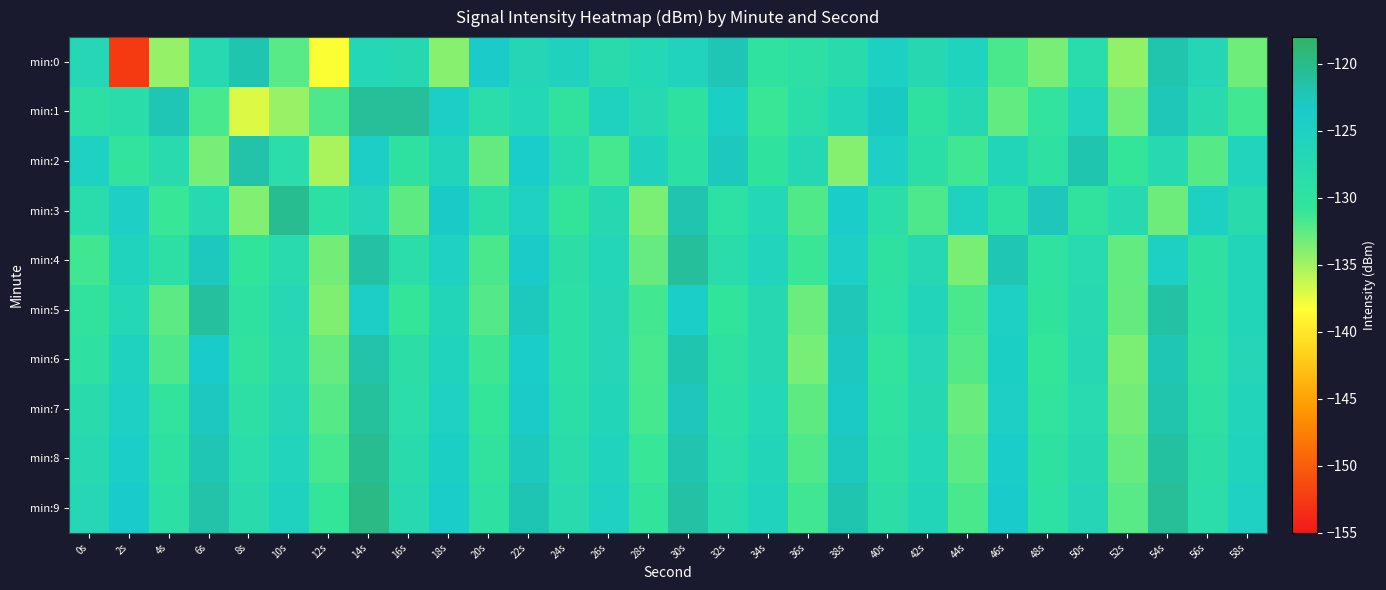

Reading left to right, extract all data points from this chart.

min:0: 0s=-126.9	2s=-152.6	4s=-134.5	6s=-127.4	8s=-122.1	10s=-132.3	12s=-138.2	14s=-126.8	16s=-127.2	18s=-134.0	20s=-123.5	22s=-126.7	24s=-125.4	26s=-128.2	28s=-126.8	30s=-125.9	32s=-122.3	34s=-130.0	36s=-129.2	38s=-127.9	40s=-124.9	42s=-127.2	44s=-125.6	46s=-131.7	48s=-133.4	50s=-128.2	52s=-134.4	54s=-122.0	56s=-126.7	58s=-133.1
min:1: 0s=-129.3	2s=-128.4	4s=-122.4	6s=-131.7	8s=-137.1	10s=-134.6	12s=-131.9	14s=-120.9	16s=-120.9	18s=-124.4	20s=-128.5	22s=-126.8	24s=-130.1	26s=-125.3	28s=-127.6	30s=-129.8	32s=-124.5	34s=-131.2	36s=-128.9	38s=-126.4	40s=-123.1	42s=-129.7	44s=-127.3	46s=-132.6	48s=-130.4	50s=-125.8	52s=-133.2	54s=-122.5	56s=-127.9	58s=-131.5
min:2: 0s=-125.1	2s=-130.5	4s=-127.8	6s=-133.4	8s=-121.7	10s=-128.6	12s=-135.2	14s=-124.3	16s=-129.9	18s=-126.1	20s=-132.7	22s=-123.8	24s=-128.2	26s=-131.6	28s=-125.5	30s=-129.1	32s=-122.8	34s=-130.3	36s=-127.1	38s=-133.9	40s=-124.6	42s=-128.8	44s=-131.4	46s=-126.3	48s=-129.6	50s=-122.1	52s=-130.8	54s=-127.4	56s=-132.2	58s=-125.9
min:3: 0s=-128.3	2s=-124.7	4s=-131.1	6s=-127.5	8s=-133.8	10s=-120.4	12s=-129.2	14s=-126.6	16s=-132.5	18s=-123.3	20s=-128.9	22s=-125.1	24s=-130.7	26s=-127.2	28s=-133.6	30s=-122.0	32s=-129.4	34s=-126.8	36s=-132.0	38s=-124.1	40s=-128.5	42s=-131.9	44s=-125.4	46s=-129.7	48s=-122.6	50s=-130.2	52s=-127.6	54s=-133.1	56s=-124.9	58s=-128.1
min:4: 0s=-131.4	2s=-125.7	4s=-129.3	6s=-122.7	8s=-130.6	10s=-127.9	12s=-133.3	14s=-121.5	16s=-128.7	18s=-125.2	20s=-131.8	22s=-123.4	24s=-129.0	26s=-126.5	28s=-132.8	30s=-120.9	32s=-128.4	34s=-126.0	36s=-131.2	38s=-124.6	40s=-129.8	42s=-127.1	44s=-133.5	46s=-122.3	48s=-130.0	50s=-127.7	52s=-132.6	54s=-125.0	56s=-129.5	58s=-126.2
min:5: 0s=-130.2	2s=-126.8	4s=-132.4	6s=-121.1	8s=-129.7	10s=-127.0	12s=-133.7	14s=-124.4	16s=-130.9	18s=-126.3	20s=-132.1	22s=-122.8	24s=-129.1	26s=-126.7	28s=-131.5	30s=-124.2	32s=-130.6	34s=-127.3	36s=-133.0	38s=-122.5	40s=-129.4	42s=-126.1	44s=-131.8	46s=-124.8	48s=-130.3	50s=-127.6	52s=-132.7	54s=-121.4	56s=-129.8	58s=-126.4
min:6: 0s=-129.6	2s=-125.3	4s=-131.9	6s=-123.6	8s=-130.1	10s=-127.4	12s=-132.8	14s=-121.7	16s=-129.0	18s=-125.6	20s=-131.3	22s=-123.9	24s=-129.2	26s=-126.7	28s=-131.7	30s=-122.1	32s=-129.8	34s=-127.2	36s=-133.4	38s=-123.0	40s=-130.5	42s=-126.9	44s=-132.1	46s=-124.5	48s=-130.8	50s=-127.1	52s=-133.6	54s=-122.3	56s=-130.2	58s=-126.6
min:7: 0s=-128.1	2s=-124.8	4s=-130.4	6s=-122.9	8s=-129.3	10s=-126.6	12s=-132.2	14s=-121.0	16s=-128.6	18s=-125.1	20s=-130.8	22s=-123.4	24s=-128.9	26s=-126.2	28s=-131.6	30s=-122.6	32s=-129.1	34s=-126.8	36s=-132.5	38s=-123.2	40s=-130.0	42s=-127.3	44s=-132.9	46s=-124.6	48s=-130.4	50s=-127.7	52s=-133.3	54s=-121.9	56s=-129.5	58s=-126.1
min:8: 0s=-127.5	2s=-124.2	4s=-129.8	6s=-122.3	8s=-128.7	10s=-126.0	12s=-131.6	14s=-120.4	16s=-128.0	18s=-124.5	20s=-130.2	22s=-122.8	24s=-128.4	26s=-125.7	28s=-131.1	30s=-122.0	32s=-128.6	34s=-126.3	36s=-132.0	38s=-122.7	40s=-129.5	42s=-126.8	44s=-132.4	46s=-124.1	48s=-129.9	50s=-127.2	52s=-132.8	54s=-121.3	56s=-129.0	58s=-125.6
min:9: 0s=-126.9	2s=-123.6	4s=-129.2	6s=-121.7	8s=-128.1	10s=-125.4	12s=-131.0	14s=-119.8	16s=-127.4	18s=-123.9	20s=-129.6	22s=-122.2	24s=-127.8	26s=-125.1	28s=-130.5	30s=-121.4	32s=-128.0	34s=-125.7	36s=-131.4	38s=-122.1	40s=-129.0	42s=-126.3	44s=-131.8	46s=-123.5	48s=-129.4	50s=-126.7	52s=-132.3	54s=-120.8	56s=-128.5	58s=-125.1